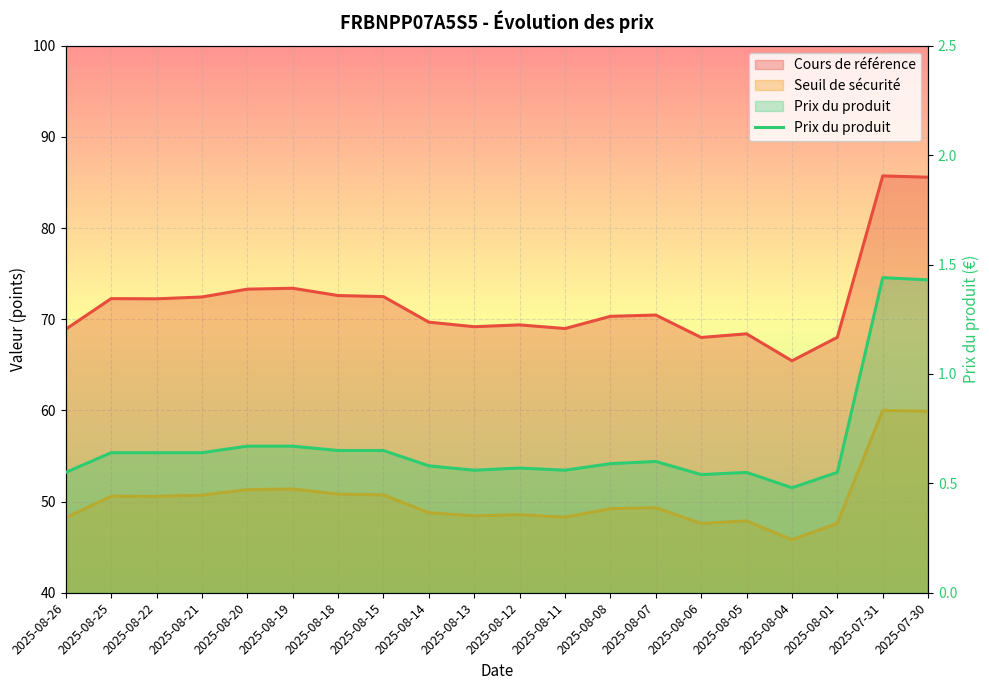

What is the difference between the maximum and minimum values?

1.0